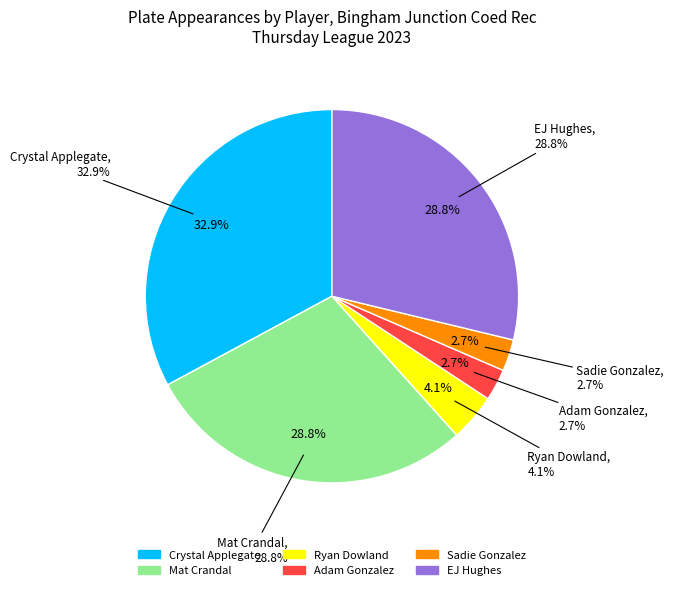

To the nearest percent, what is the combined percentage of Adam Gonzalez and Ryan Dowland?

7%